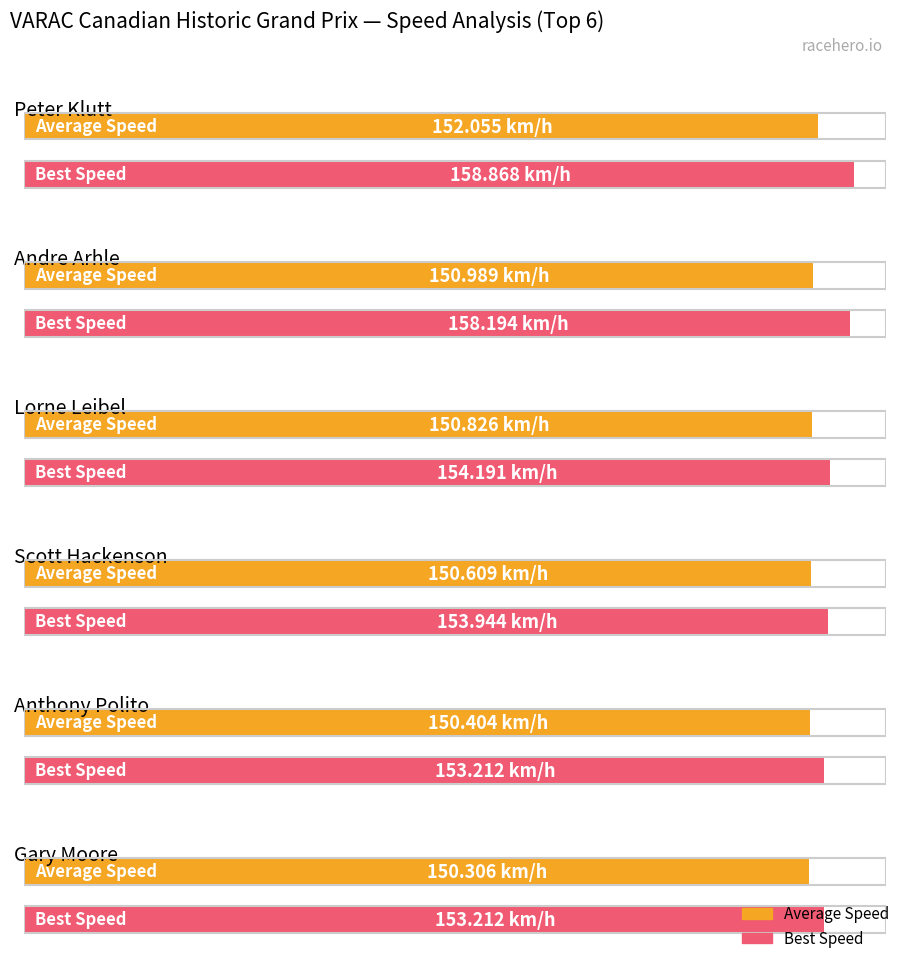

Does the chart contain stacked bars?

No